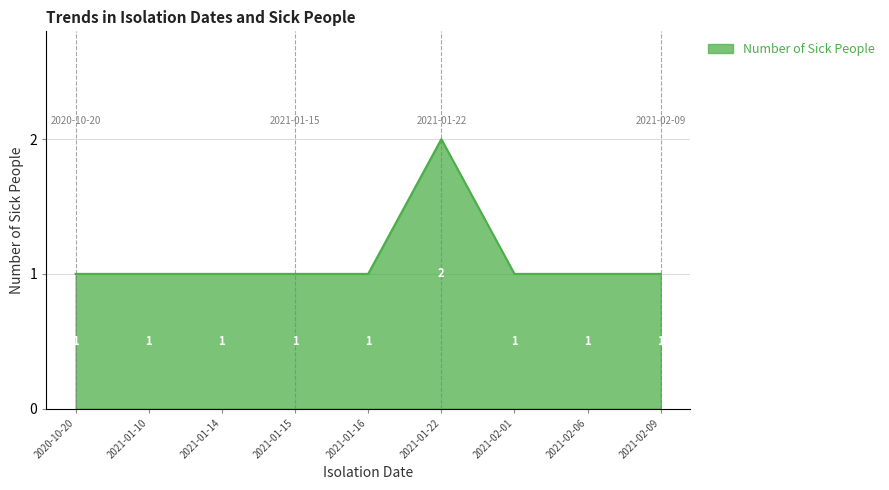

Approximately how many times larger is the value at 2021-01-10 compared to 2020-10-20?

1.0